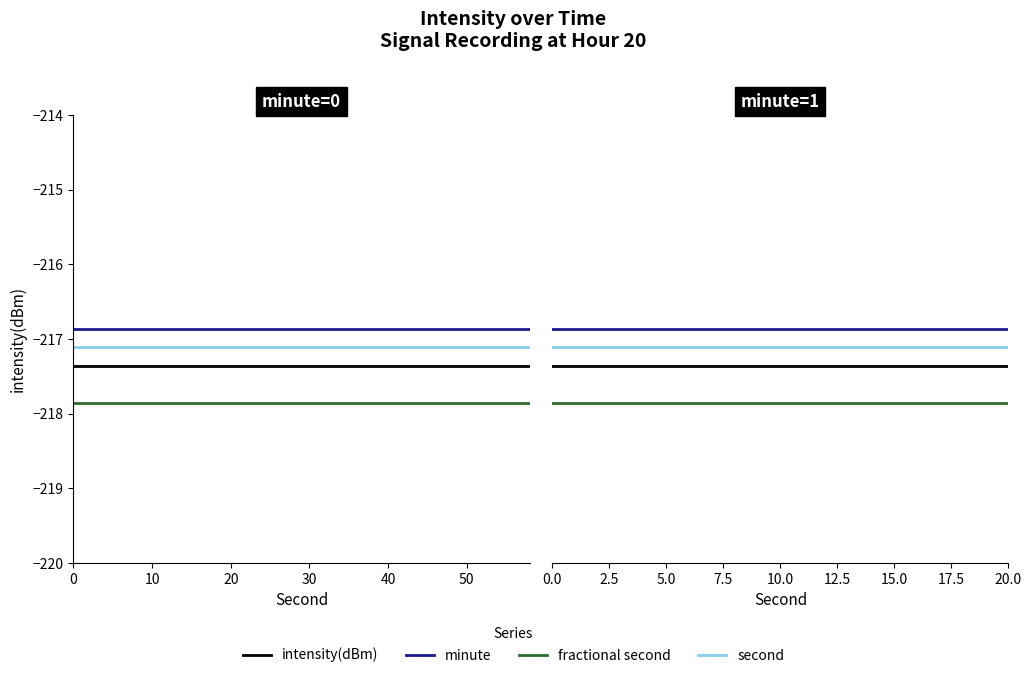

What is the difference between the highest and lowest values at 10?

1.0